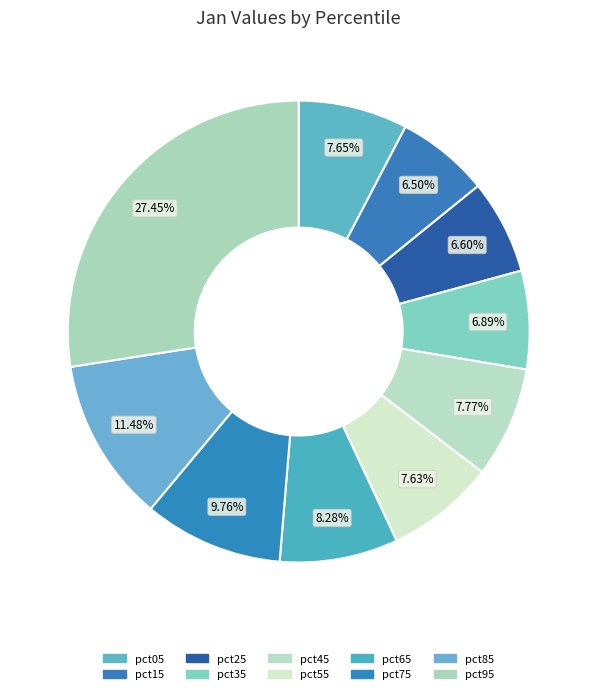

To the nearest percent, what is the difference between the pct75 and pct85 slice percentages?

2%